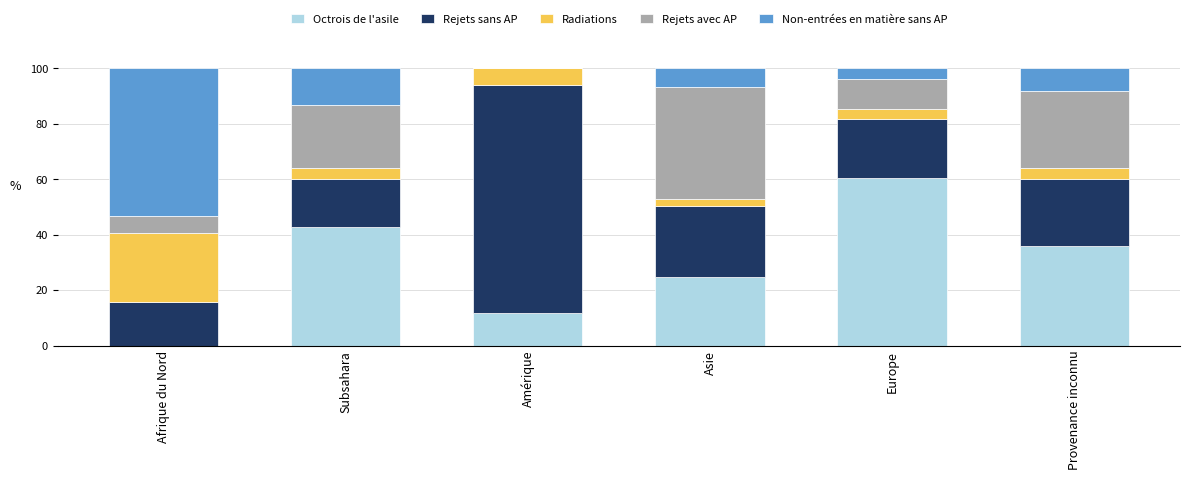

Which category has the highest value in the Octrois de l'asile series?

Europe